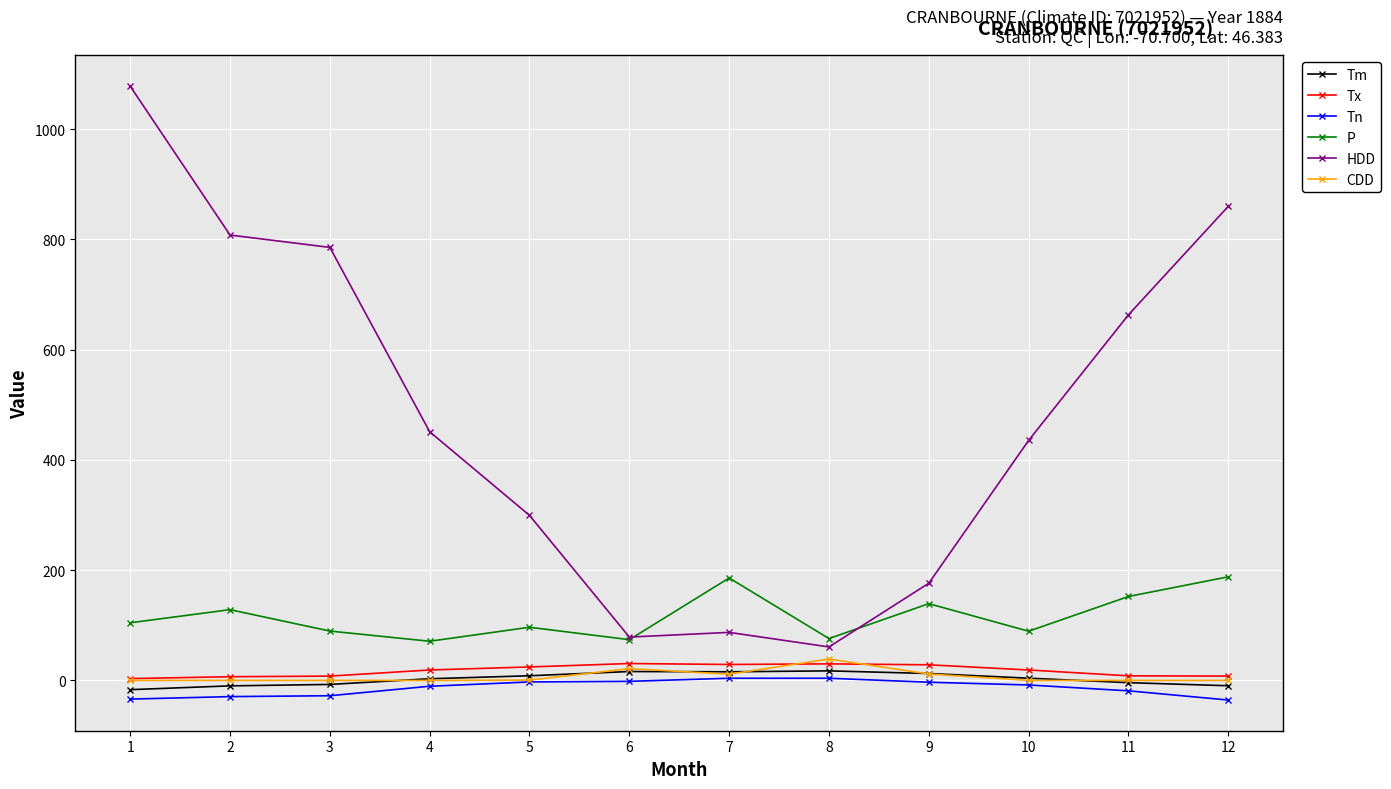

Between 1 and 3, which series saw the biggest shift?

HDD